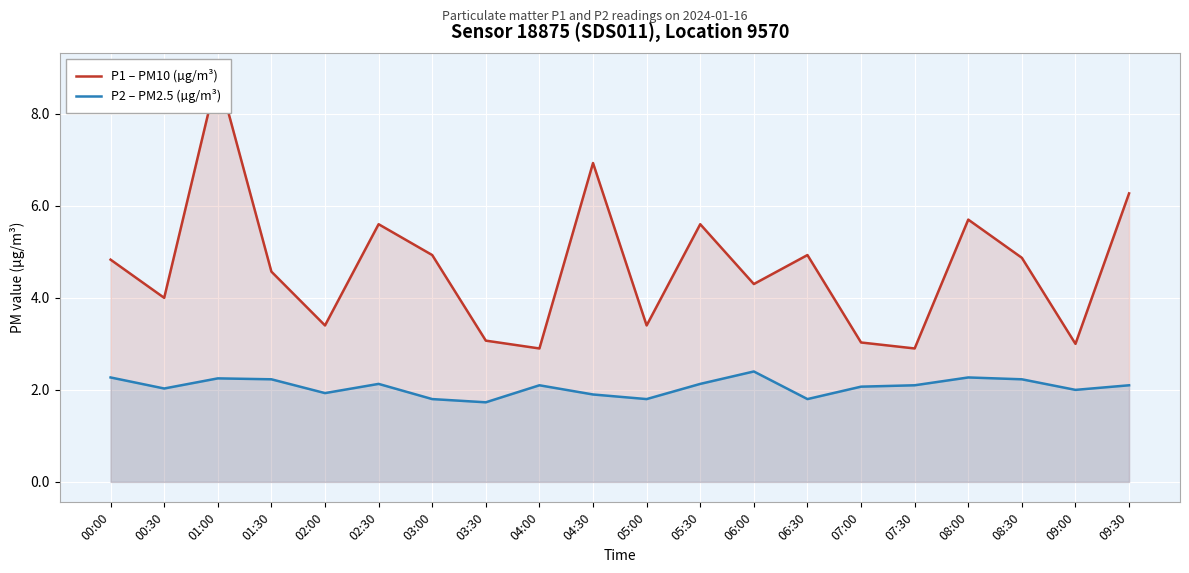

What is the label of the 16th point from the left?

07:30